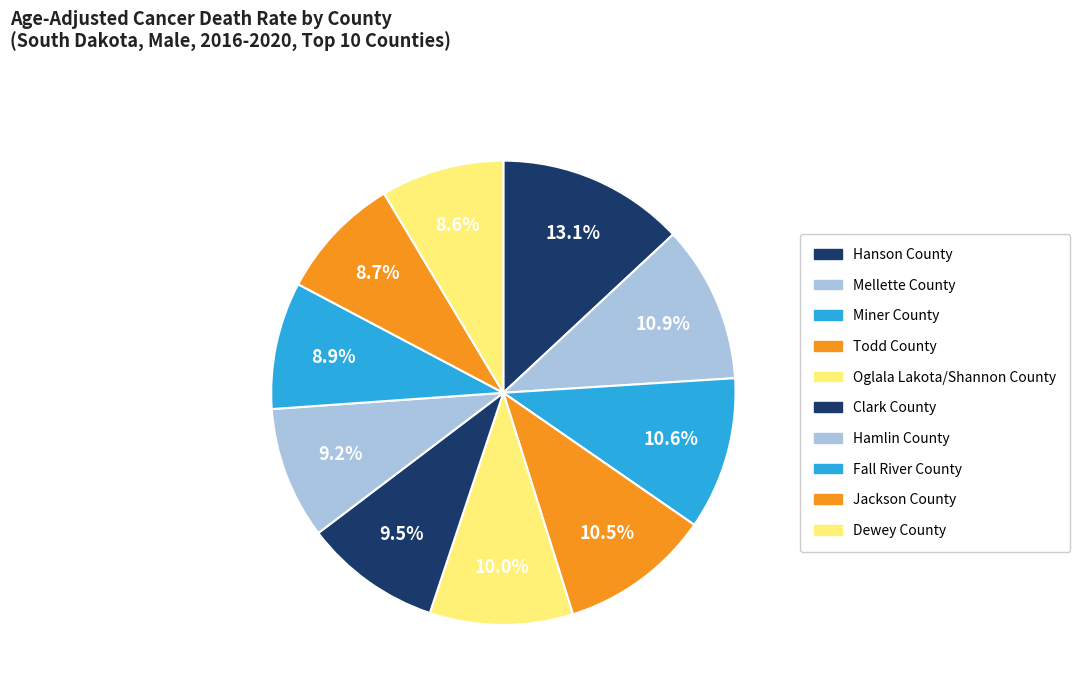

To the nearest percent, what is the difference between the largest and smallest slice percentages?

4%